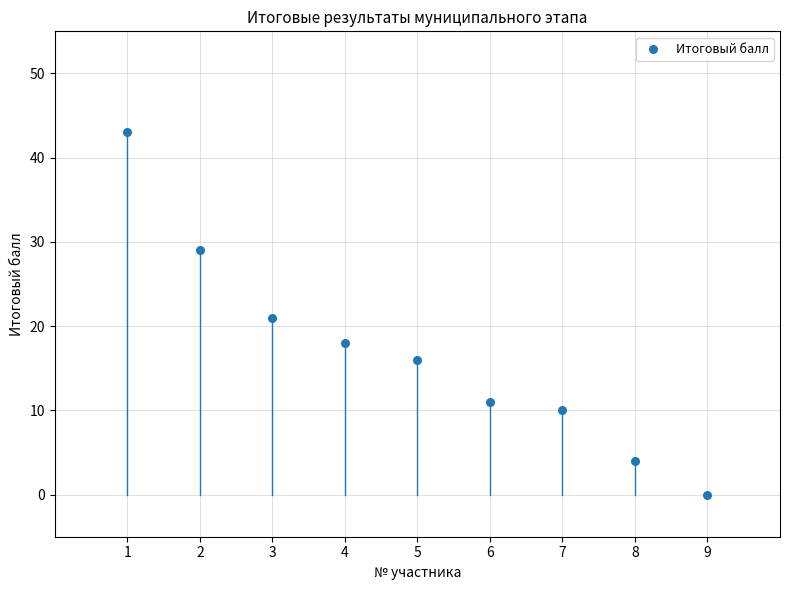

What is the range of X values (max minus min)?

8